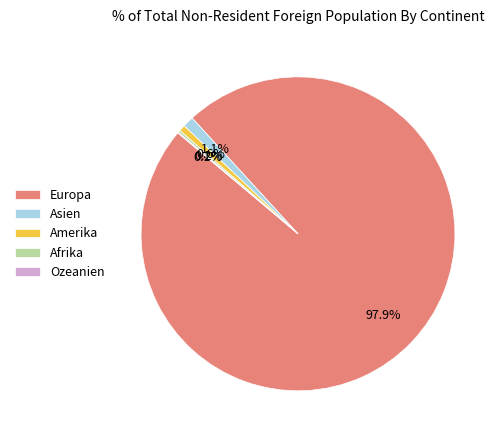

Between Amerika and Europa, which is larger?

Europa